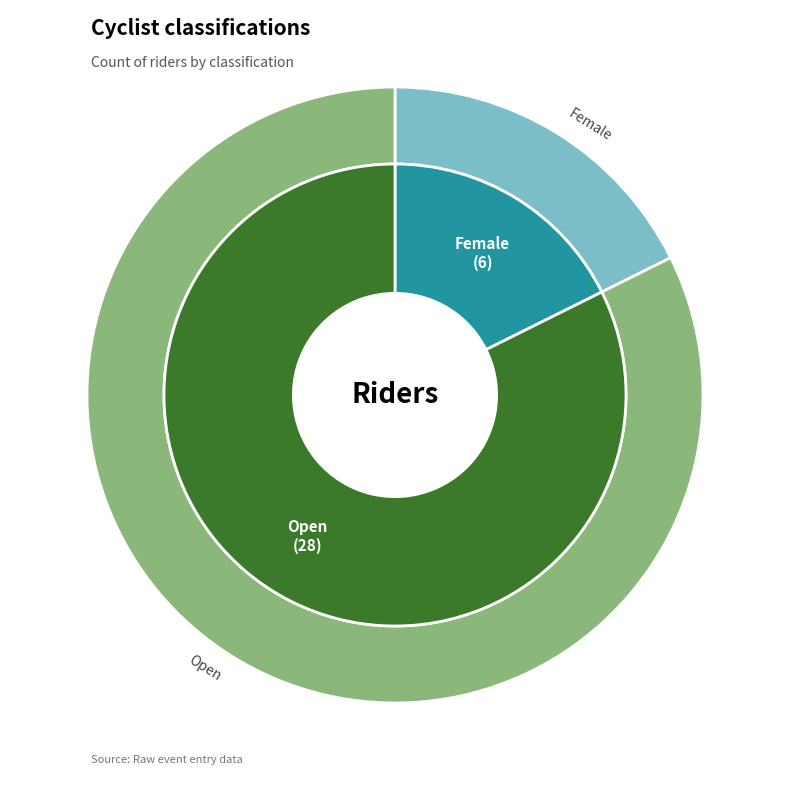

Count the number of slices in the pie.

2